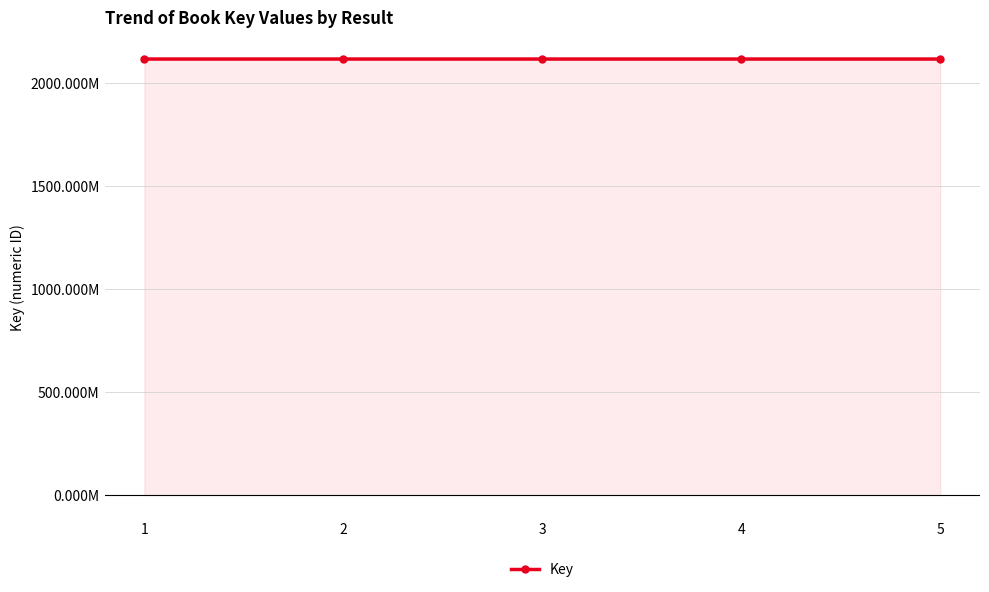

Which category has the lowest value across all series?

5